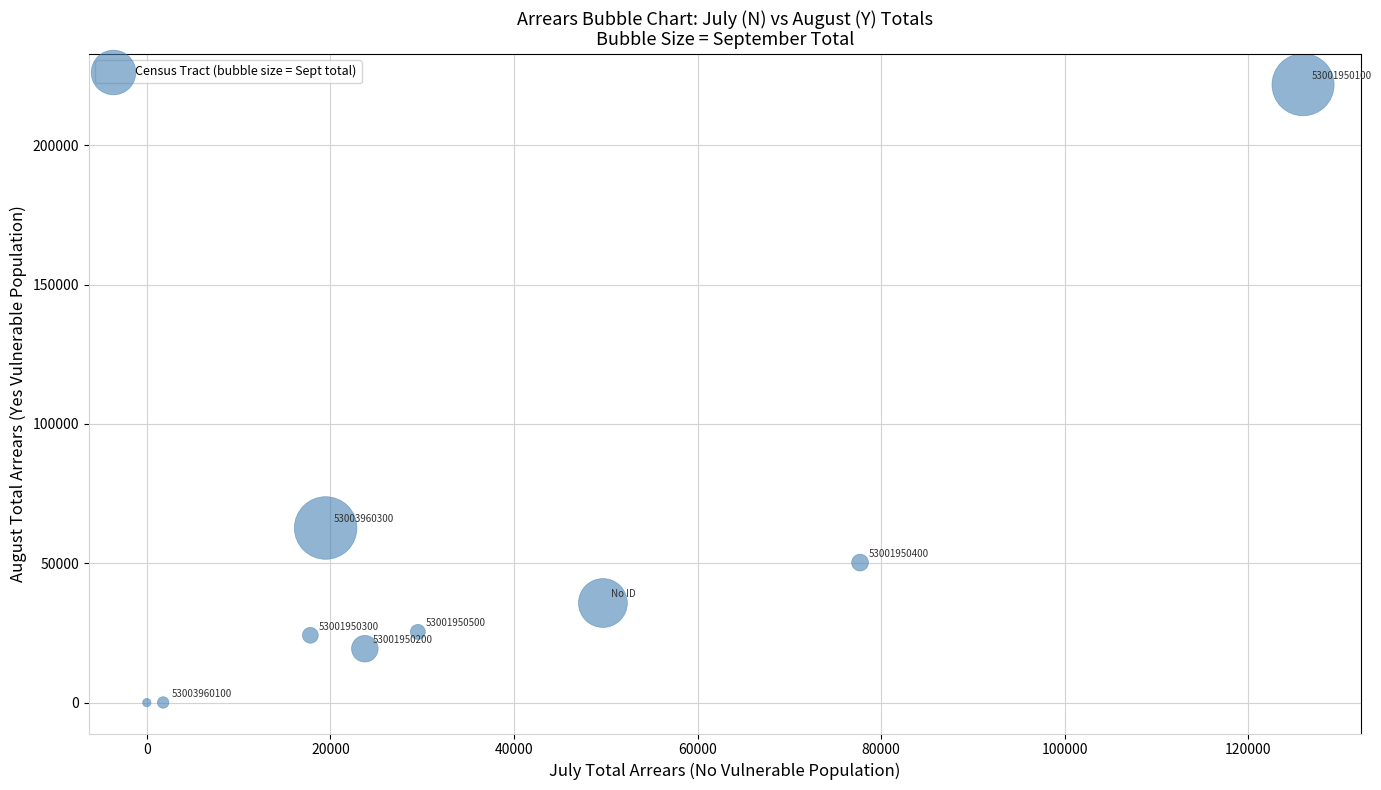

What Y value in the scatter plot is closest to 110842?

62649.4